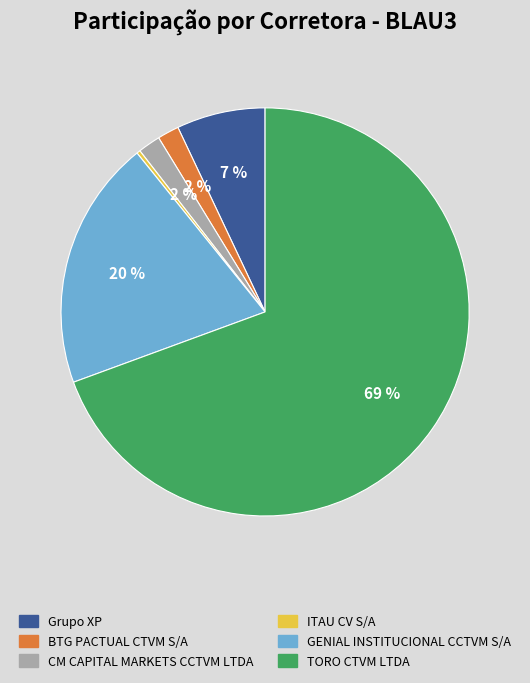

Is the sum of Grupo XP and TORO CTVM LTDA greater than half?

Yes